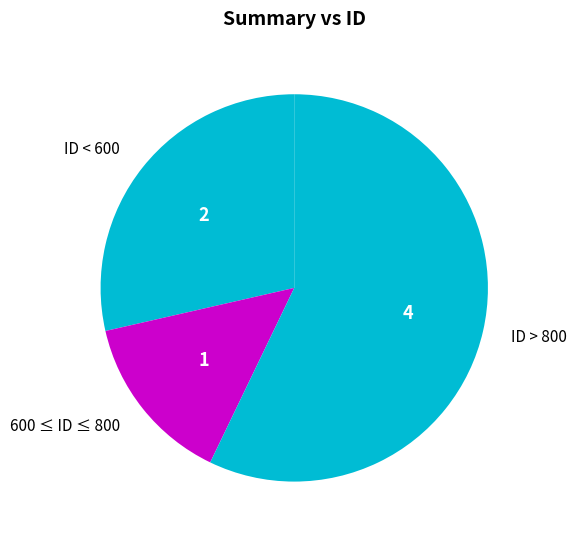

How many segments does this pie chart have?

3